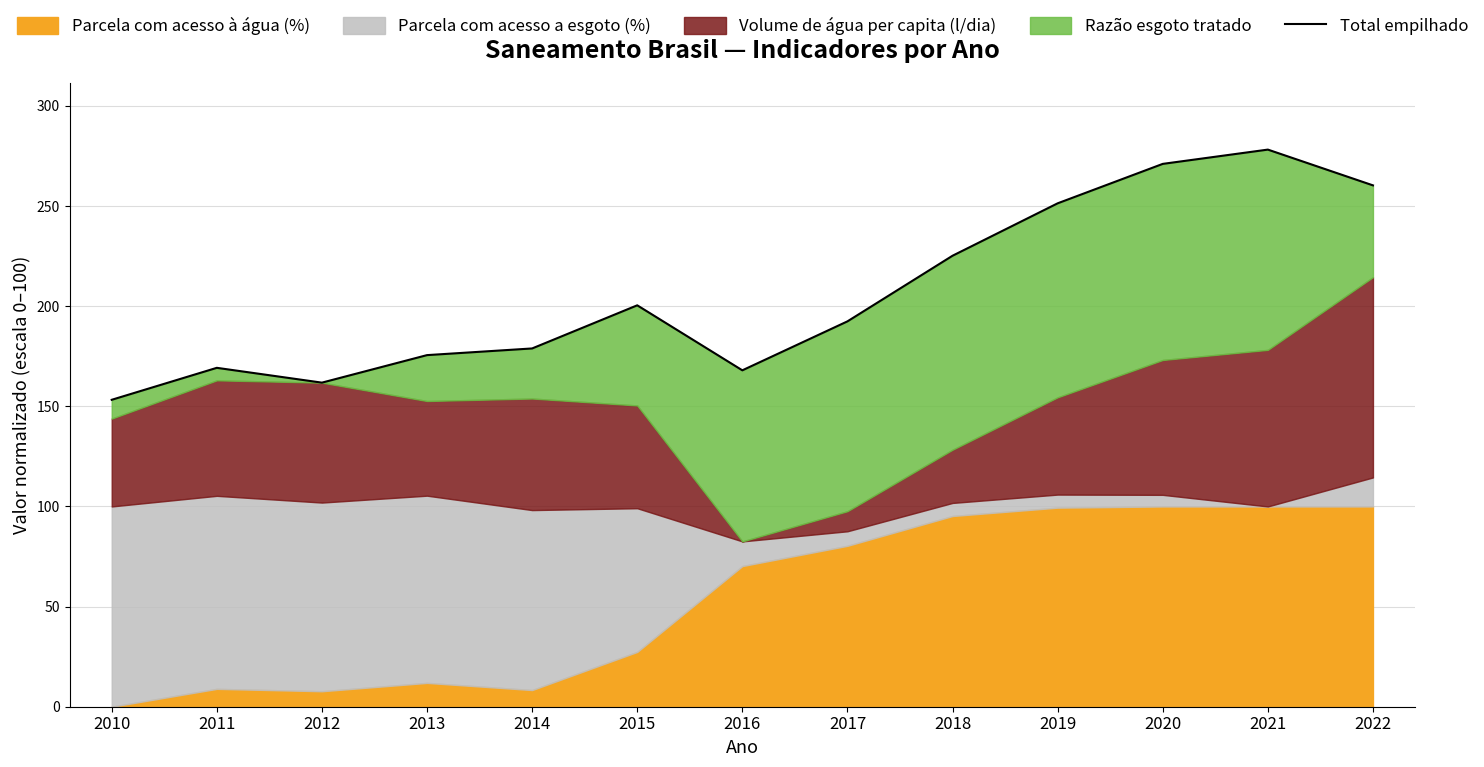

List the labels in order of value, largest first.

2021, 2020, 2022, 2019, 2018, 2015, 2017, 2014, 2013, 2011, 2016, 2012, 2010